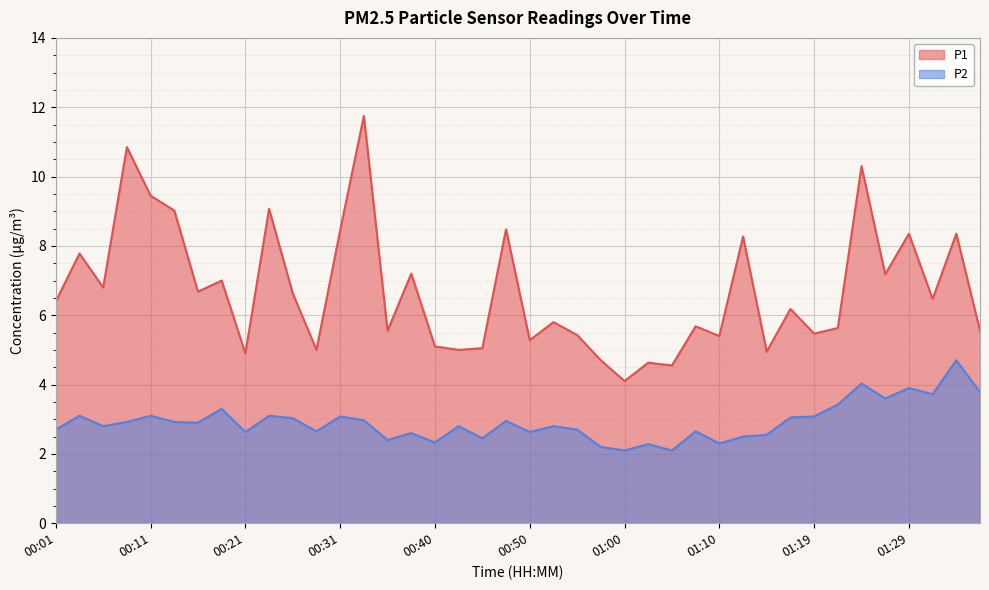

How many lines are shown in the chart?

2